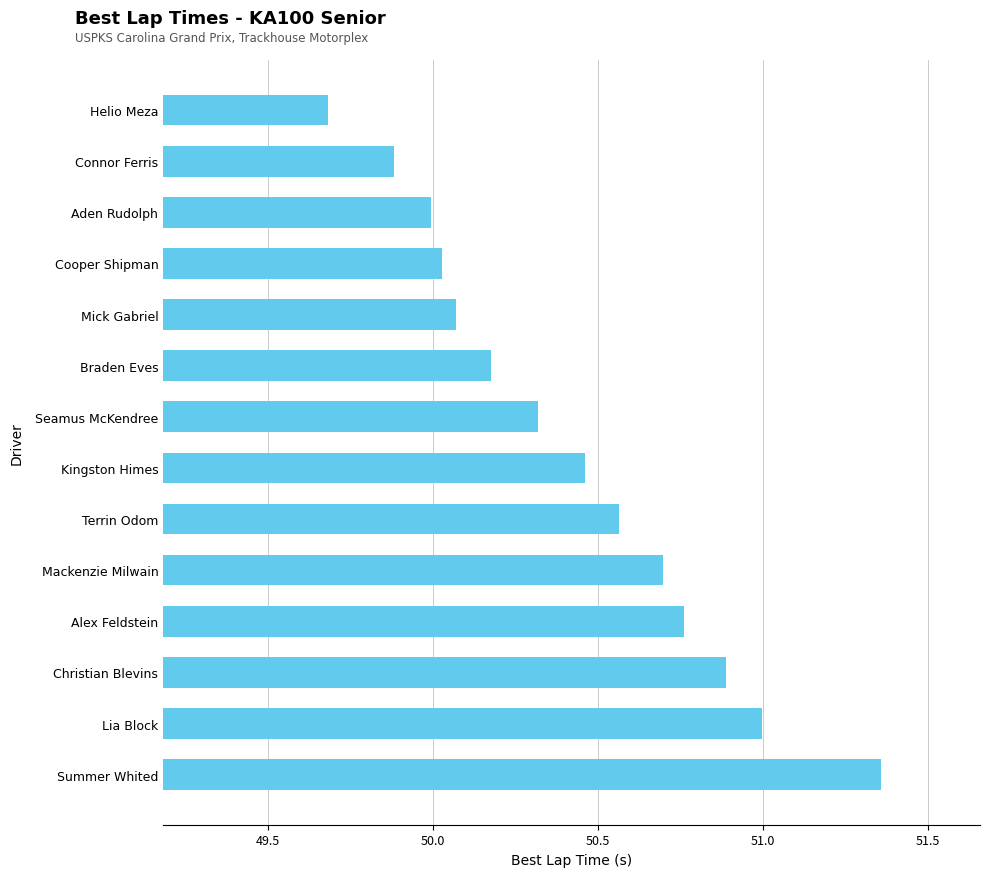

True or false: the data shows 49.9 at Connor Ferris.

True